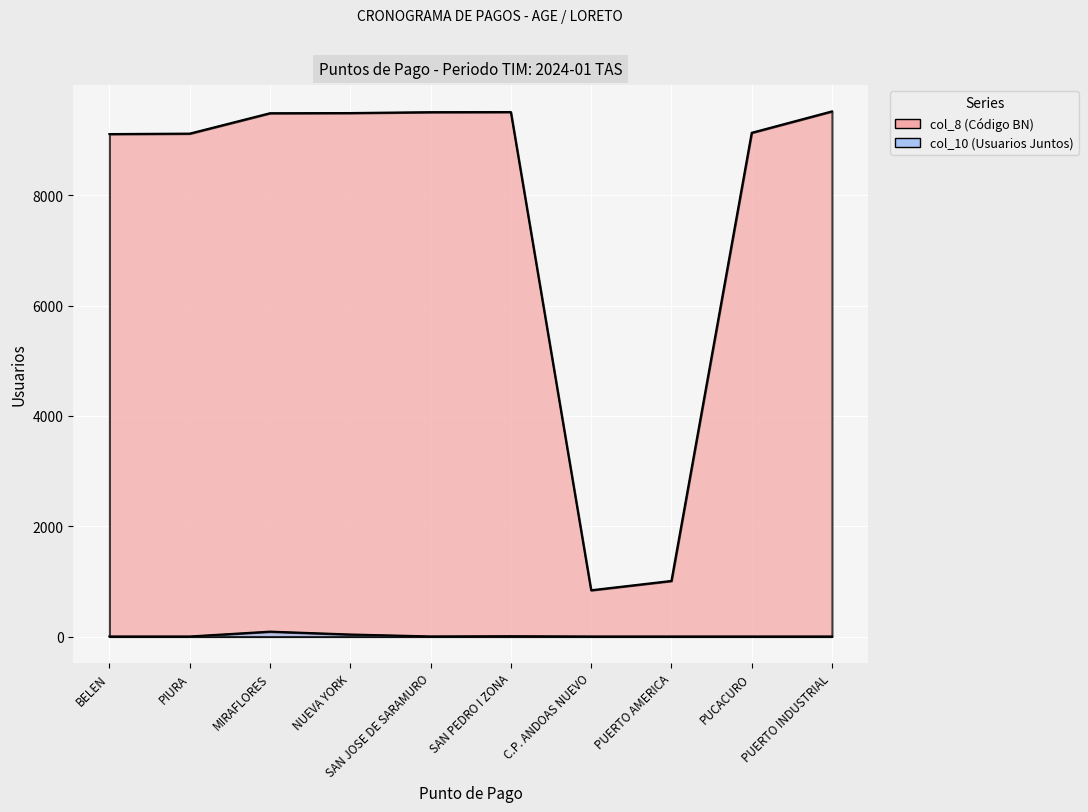

What is the approximate value of col_8 at NUEVA YORK, to the nearest 10?

9490